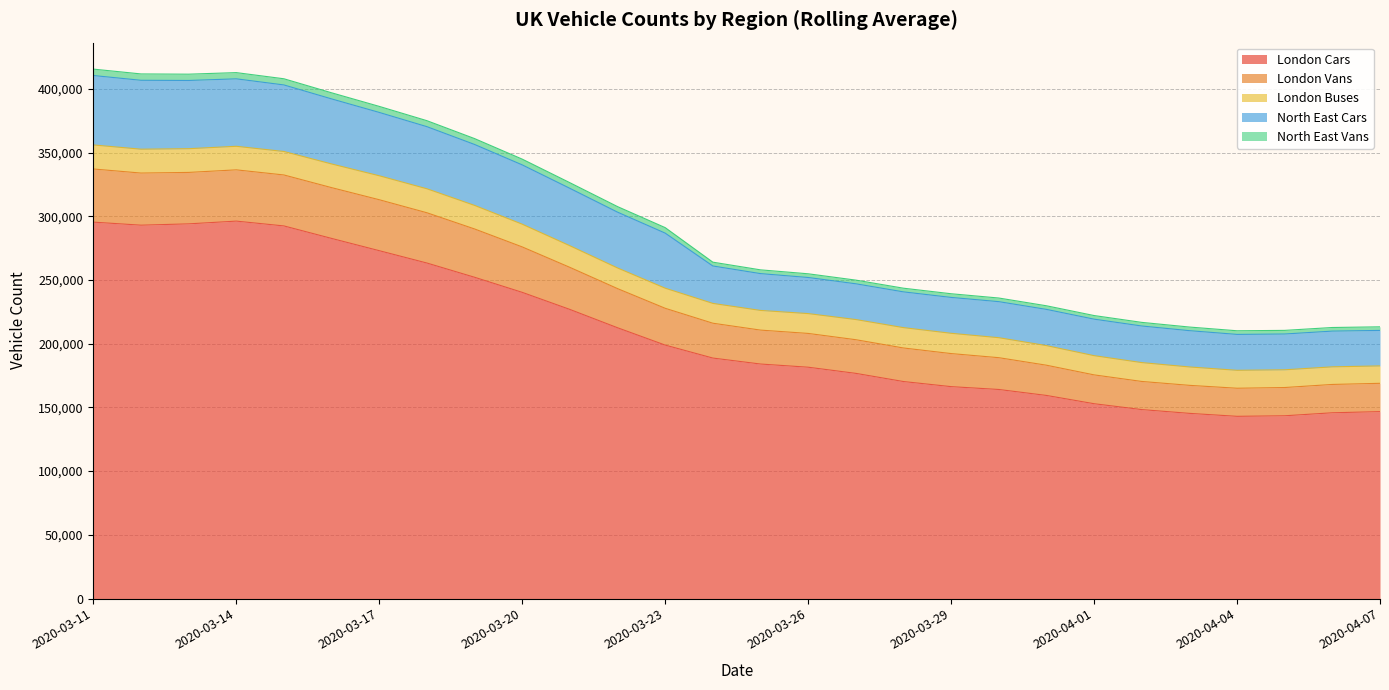

Which series changed the most between 2020-03-16 and 2020-03-31?

London Cars